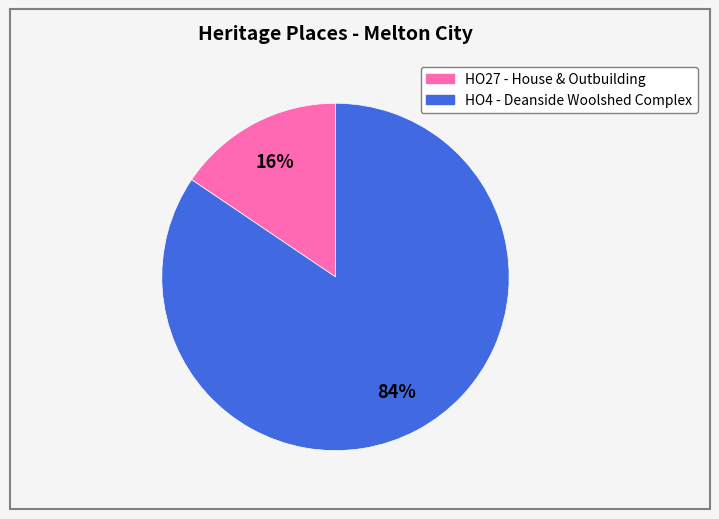

Count the number of slices in the pie.

2